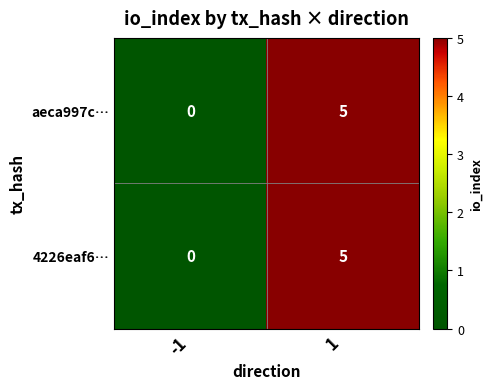

Rank the categories by 4226eaf6… value from highest to lowest.

1, -1